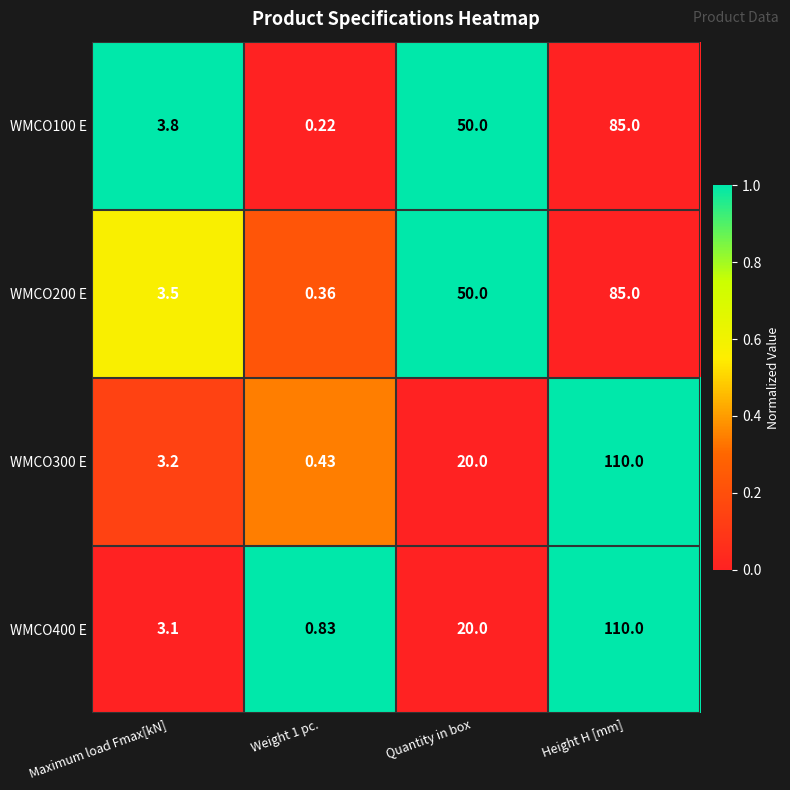

Where is WMCO300 E nearest to the value 55?

Quantity in box